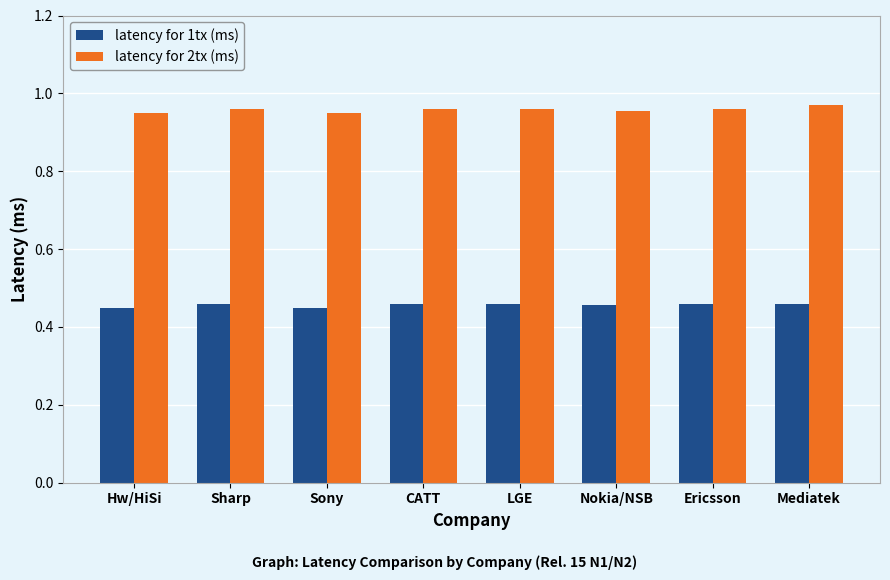

Count the latency for 1tx (ms) values in the range 0 to 1.

8